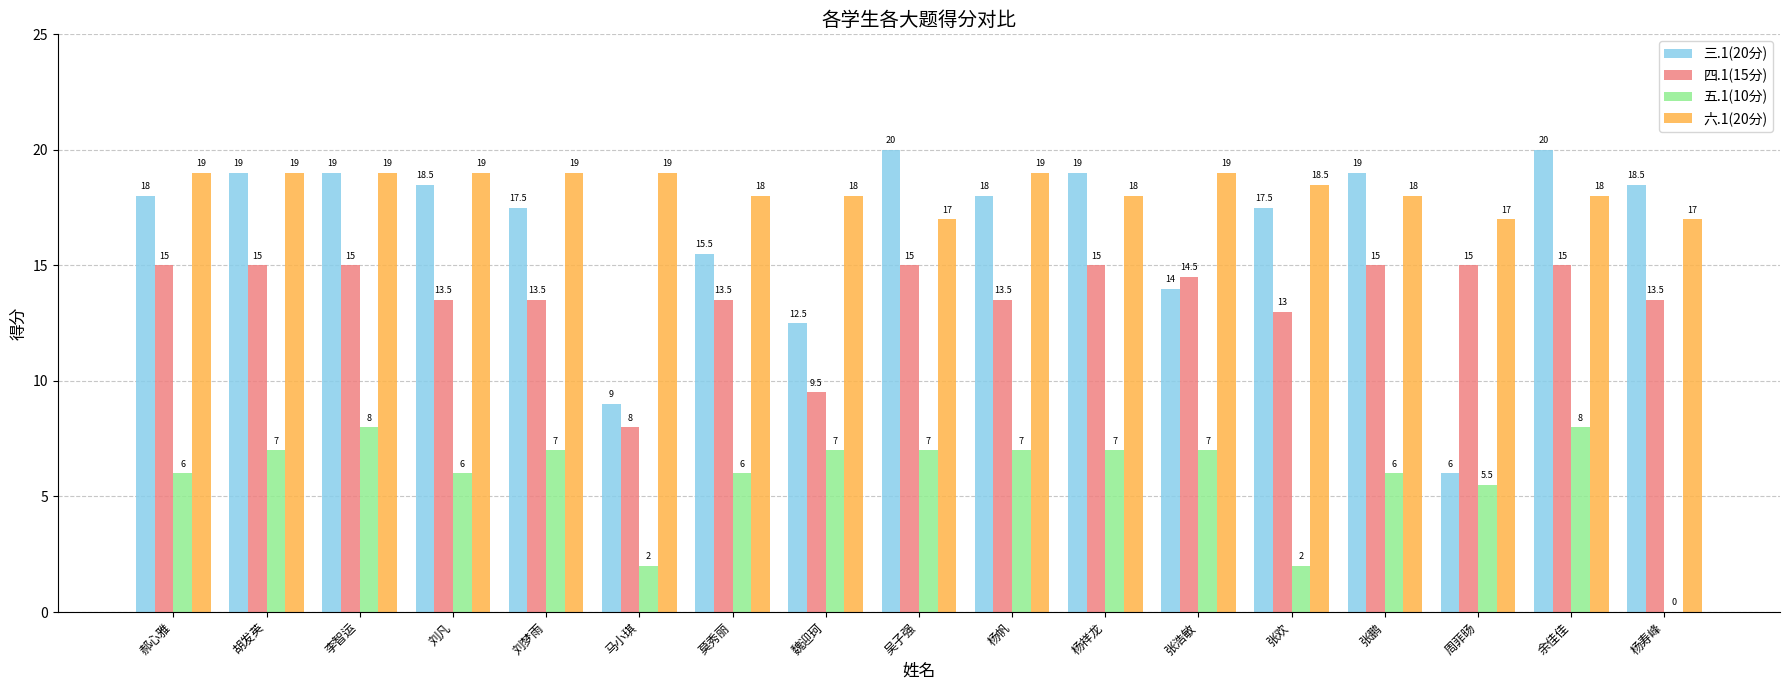

What is the greatest value displayed?

20.0